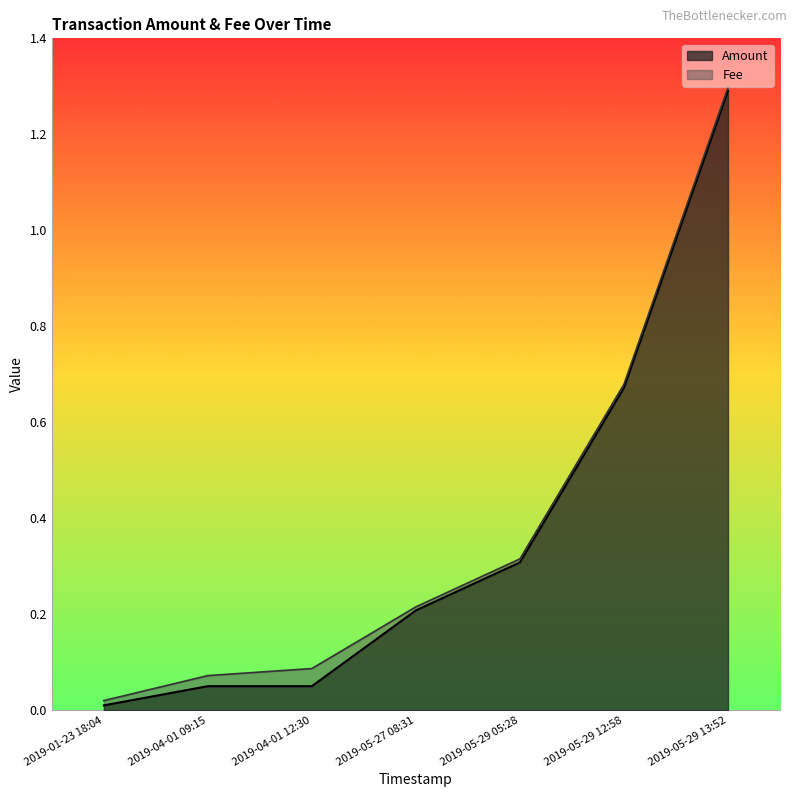

Which category has the lowest value in the Amount series?

2019-01-23 18:04